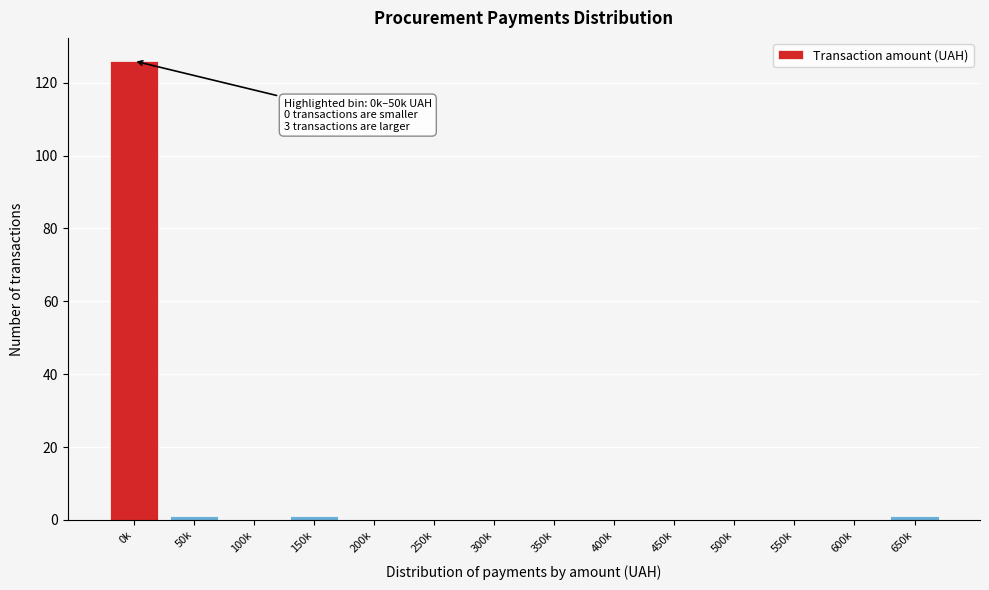

Reading right to left, list all the values displayed in this chart.

650k=1	600k=0	550k=0	500k=0	450k=0	400k=0	350k=0	300k=0	250k=0	200k=0	150k=1	100k=0	50k=1	0k=126